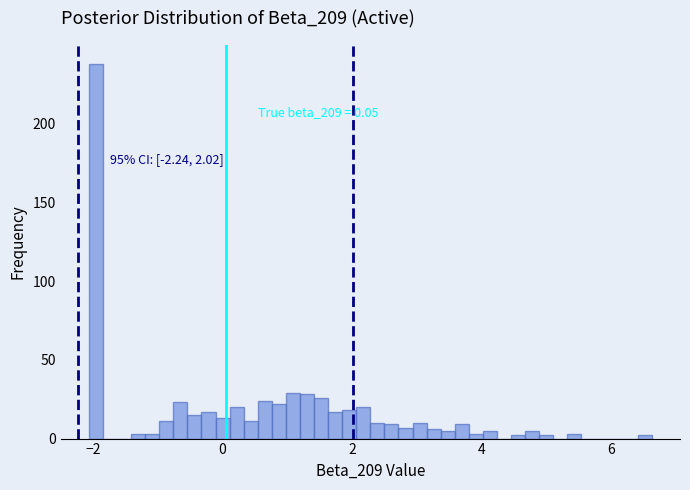

Around what value on the x-axis is the tallest bar? Give the approximate position of its centre, as read against the axis.

-2.0